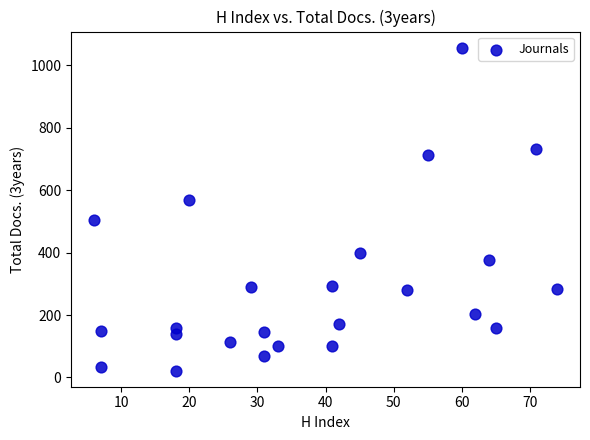

What is the range of X values (max minus min)?

68